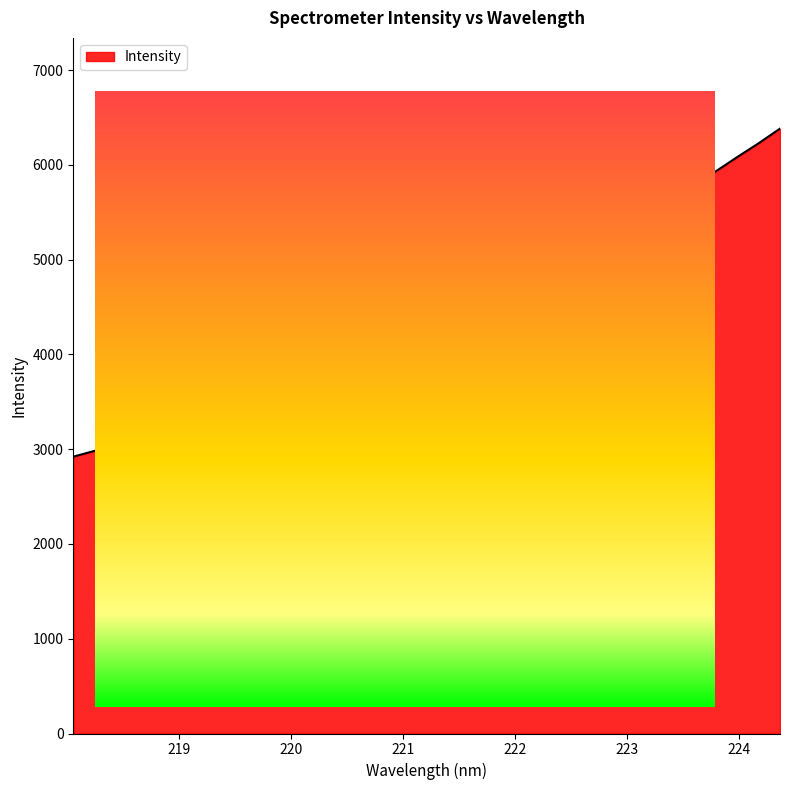

What is the difference between the maximum and minimum values?

3461.7